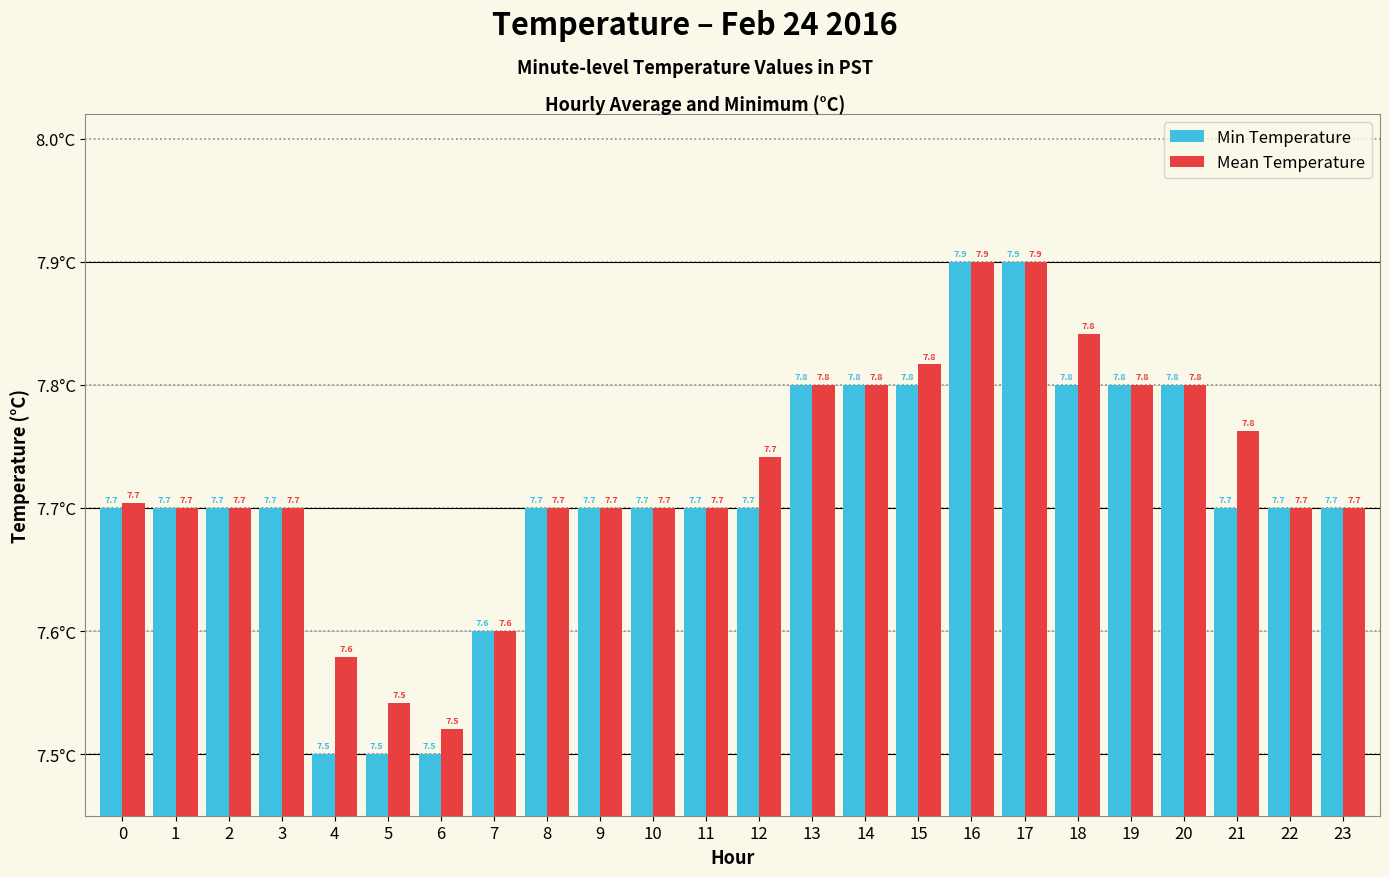

Are the bars horizontal?

No